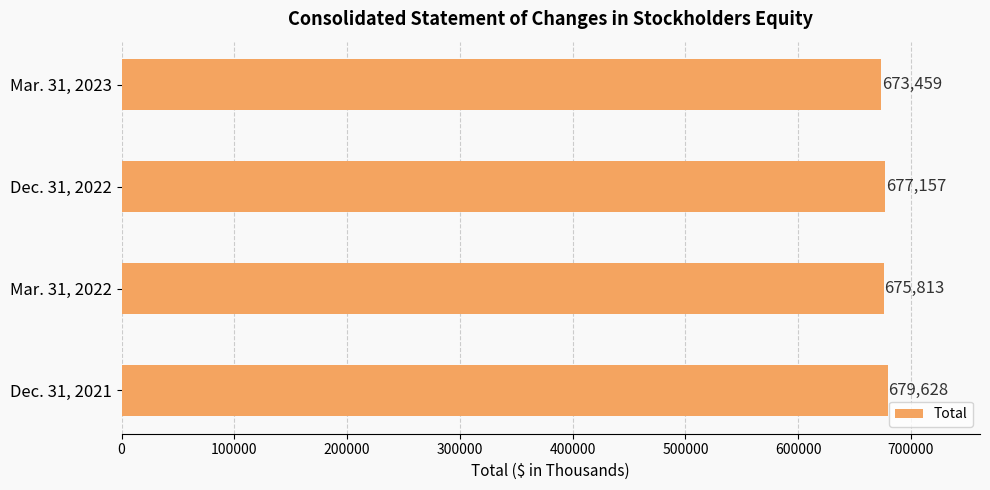

True or false: the data shows 1137479 at Dec. 31, 2022.

False